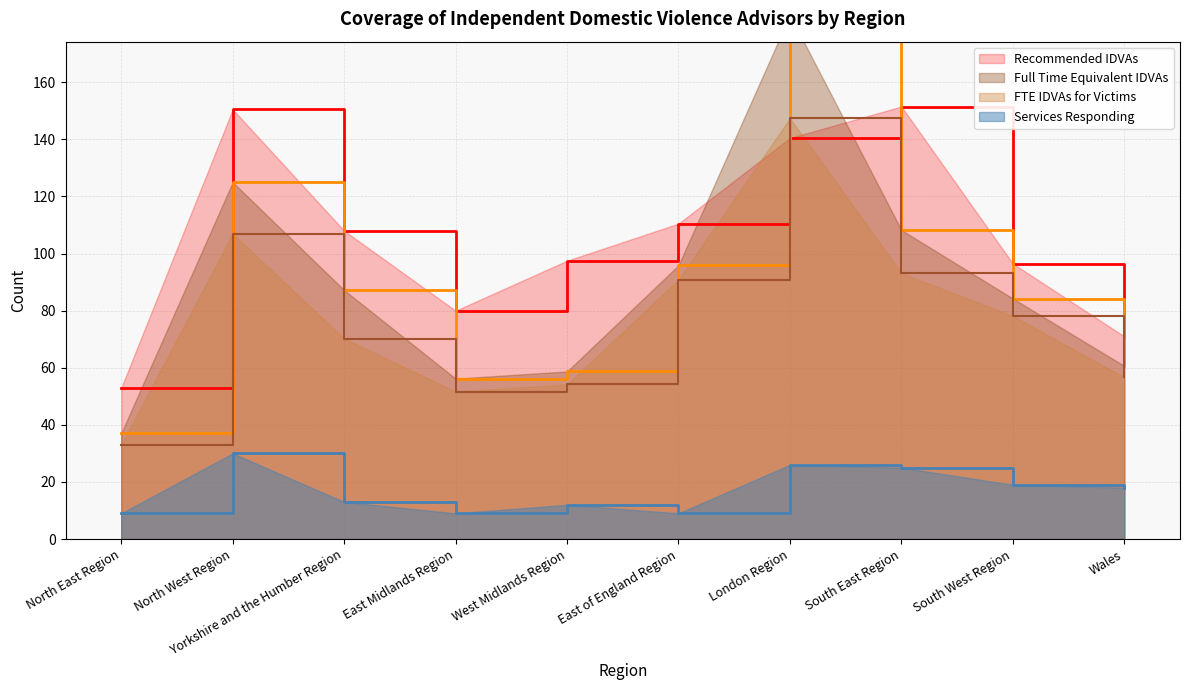

List the labels in order of FTE IDVAs for Victims value, largest first.

London Region, North West Region, South East Region, East of England Region, South West Region, Yorkshire and the Humber Region, Wales, West Midlands Region, East Midlands Region, North East Region